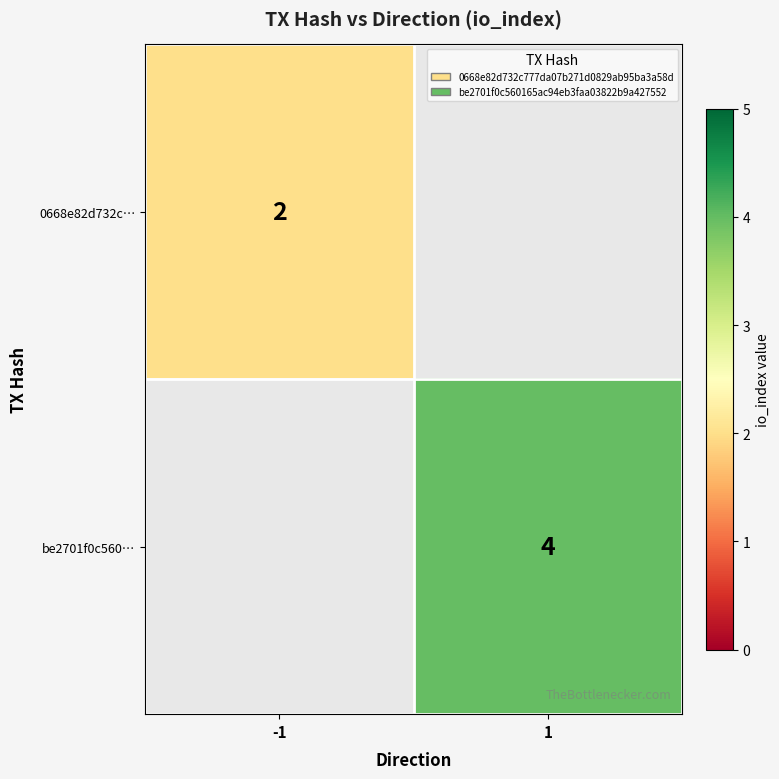

The 0668e82d732c… series shows 1 at -1. True or false?

False